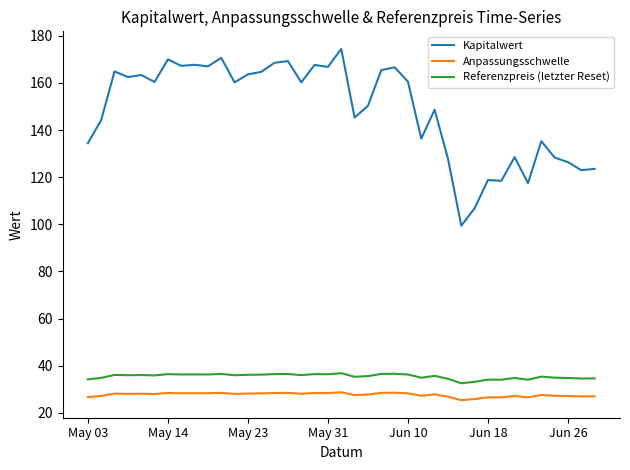

What is the maximum value for Referenzpreis (letzter Reset)?

36.8